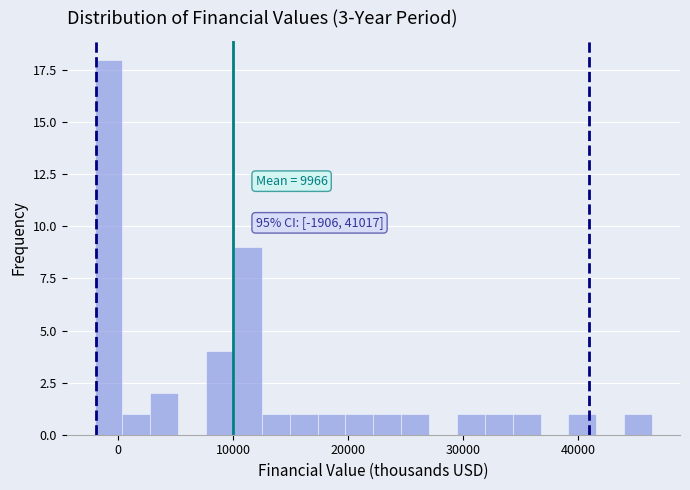

Around what value on the x-axis is the tallest bar? Give the approximate position of its centre, as read against the axis.

-1000